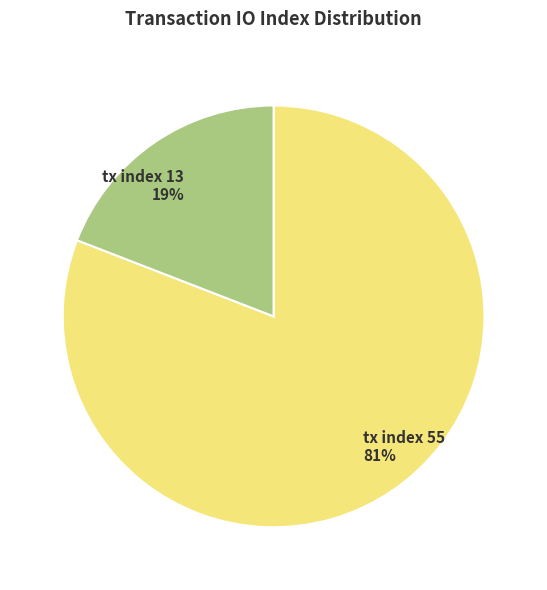

What is the majority slice?

tx index 55